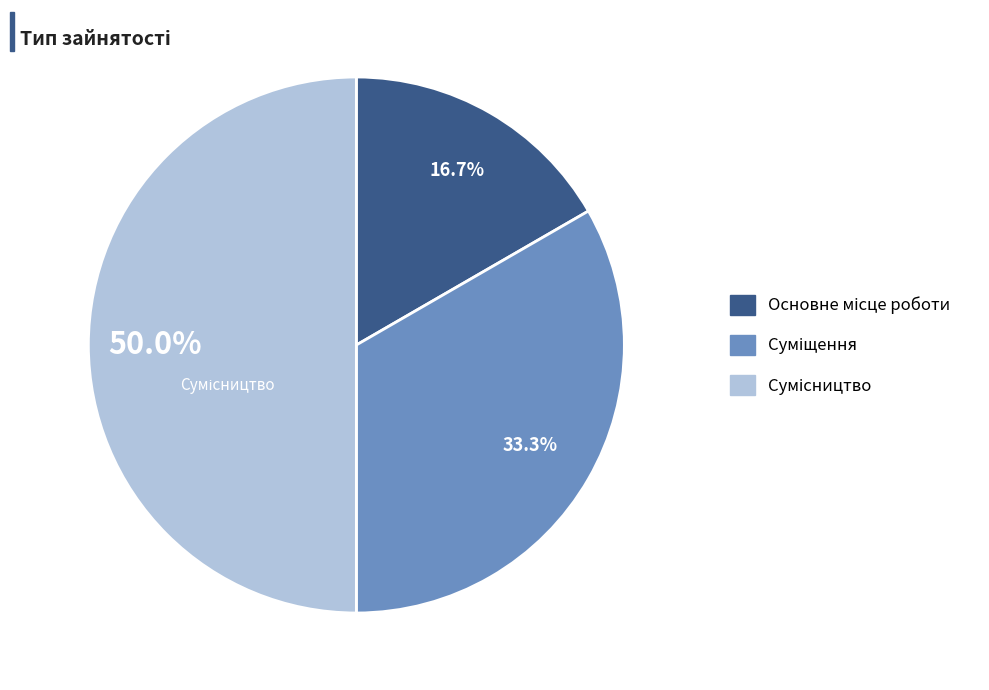

What is the ratio of the value at Основне місце роботи to the value at Сумісництво?

0.3